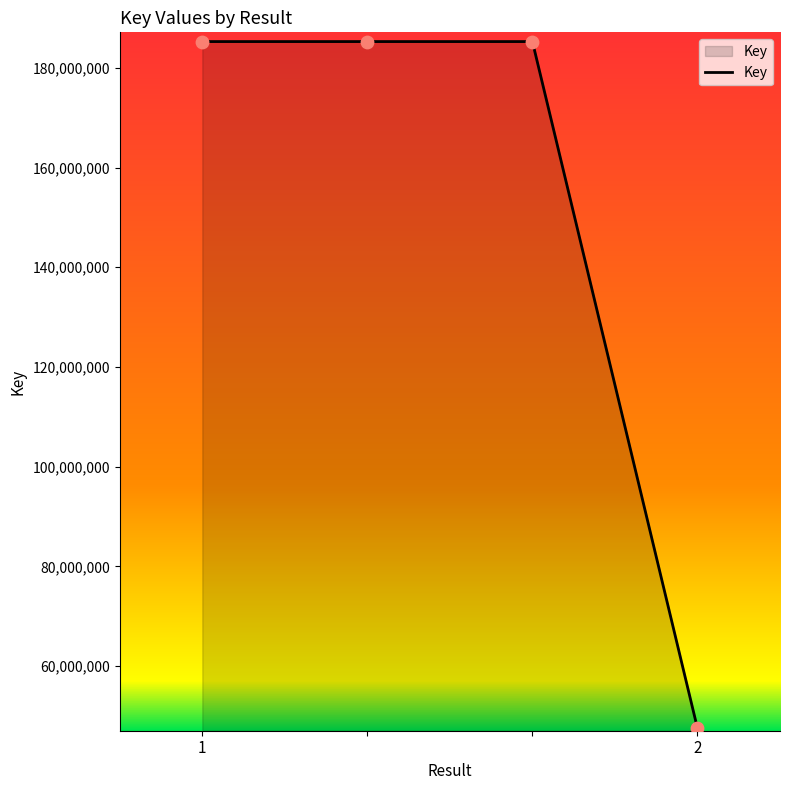

What is the sum of all values?

603311715